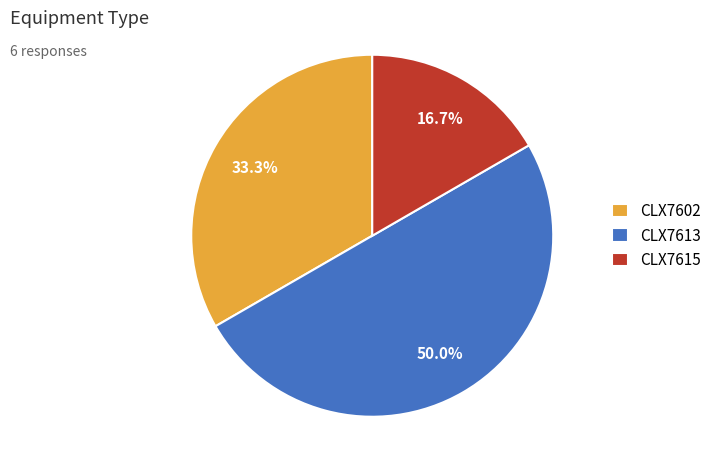

What percentage is NOT represented by CLX7613?

50.0%